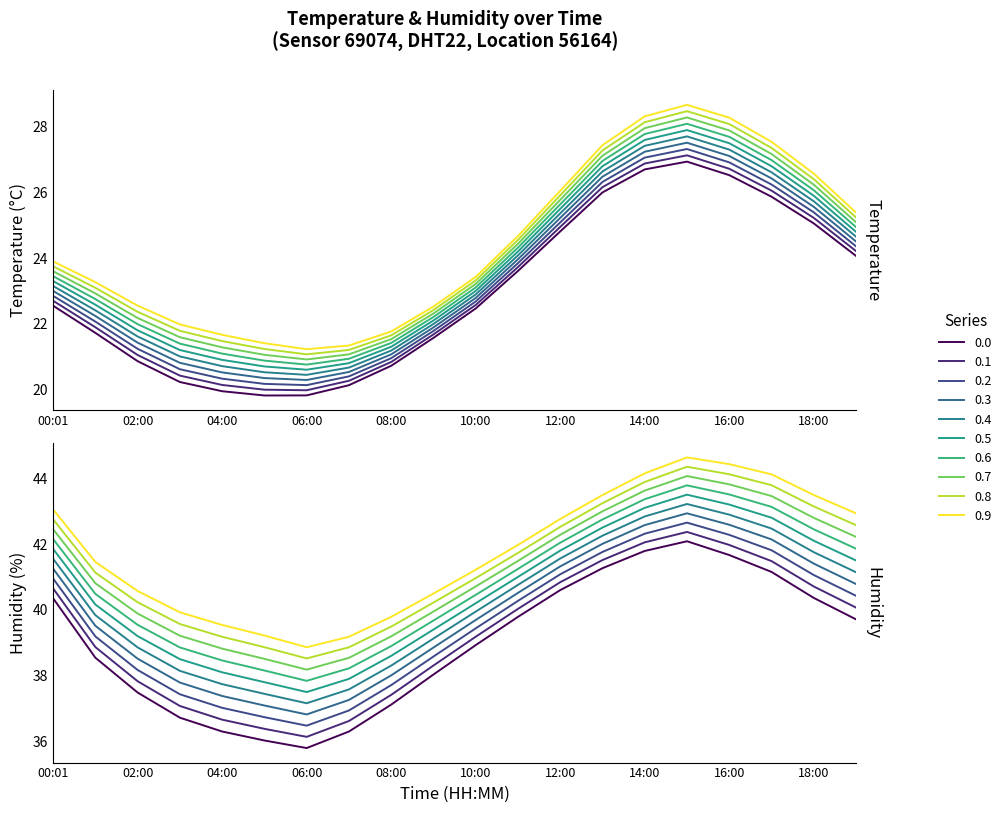

Which series has the largest total across all categories?

humidity